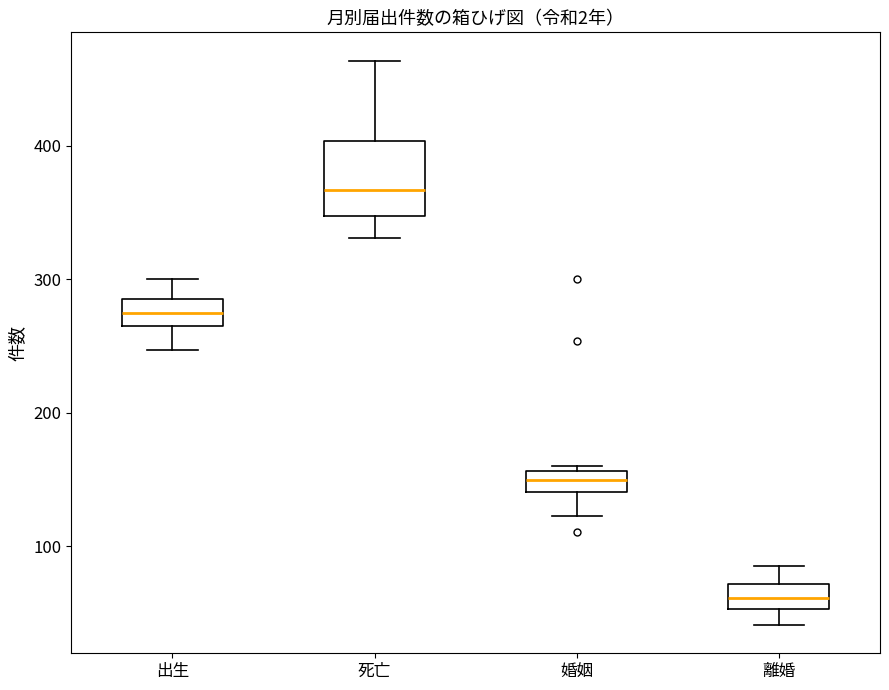

Comparing the boxes themselves (not the whiskers), which one is the tallest?

死亡